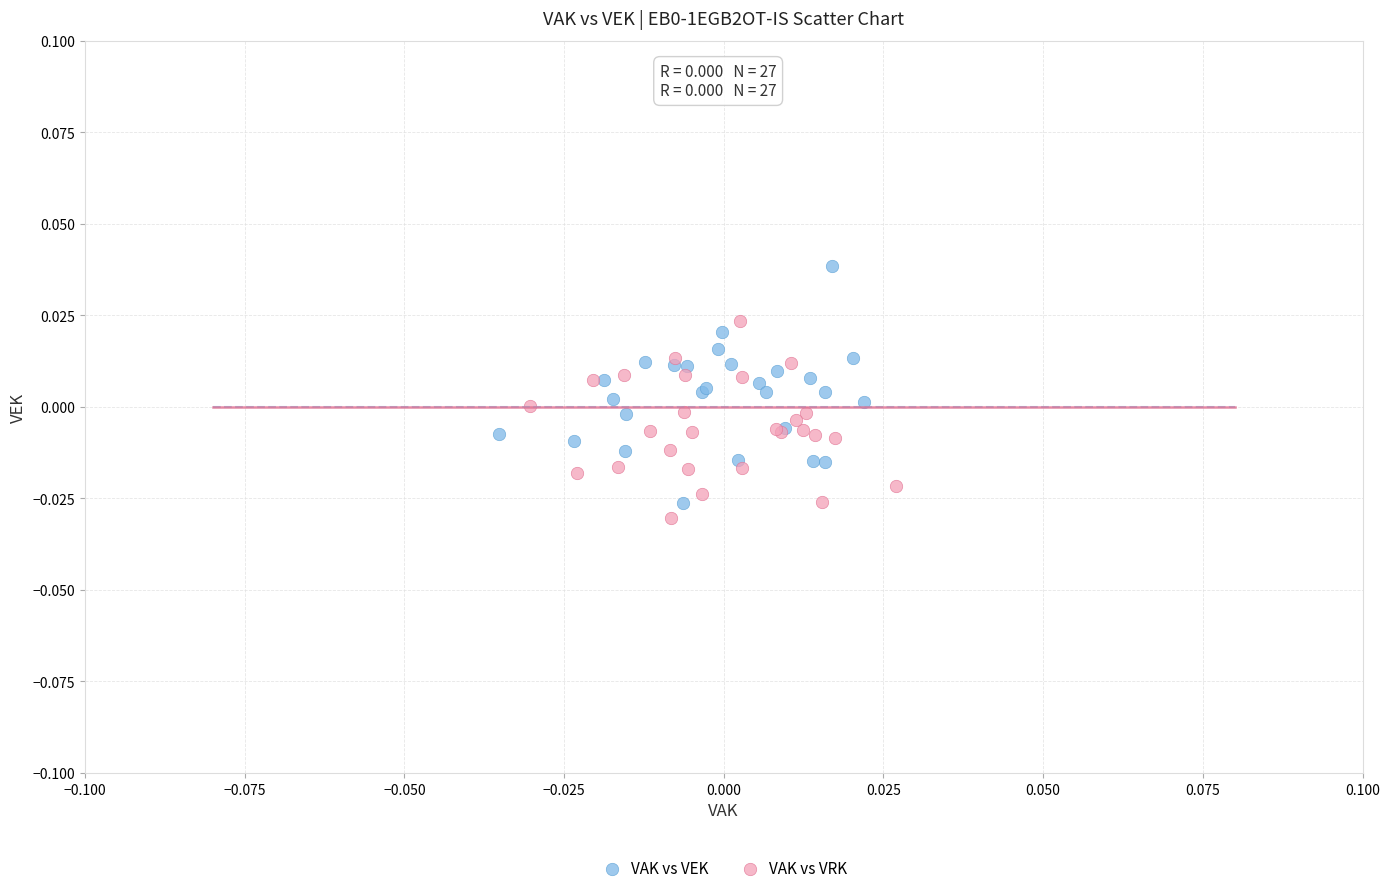

Which series reaches the minimum Y coordinate?

VAK vs VRK